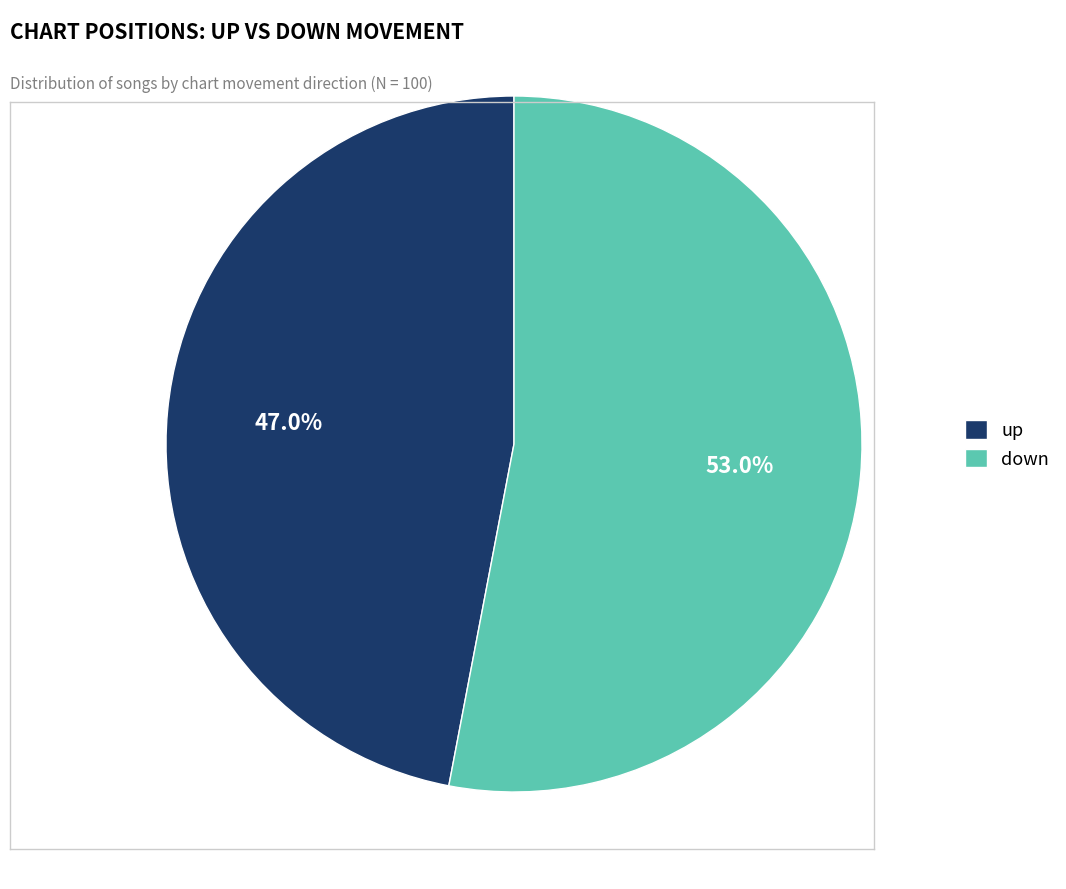

What percentage do up and down together represent?

100.0%